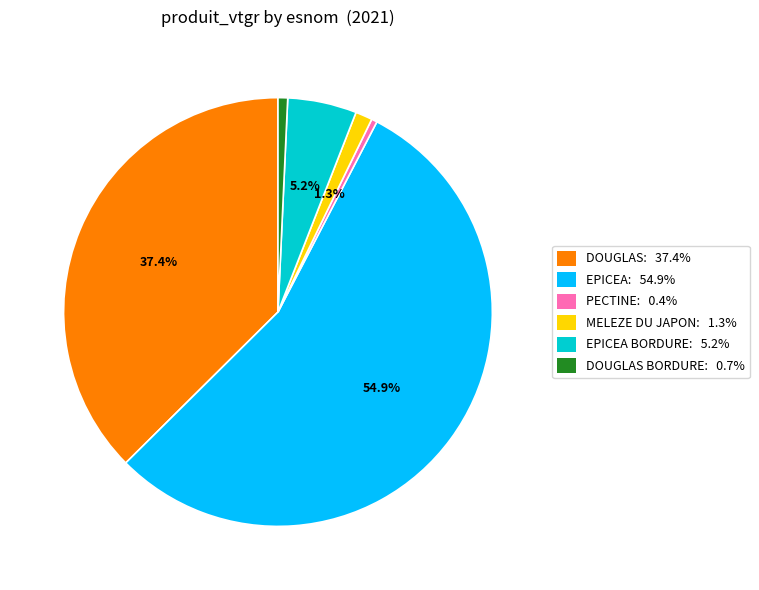

Is EPICEA: 54.9% the majority of the pie?

Yes